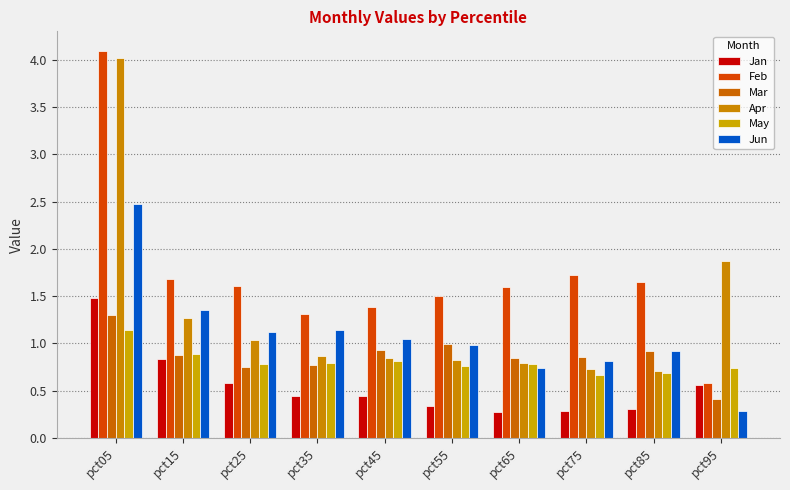

How many series are shown in this chart?

6